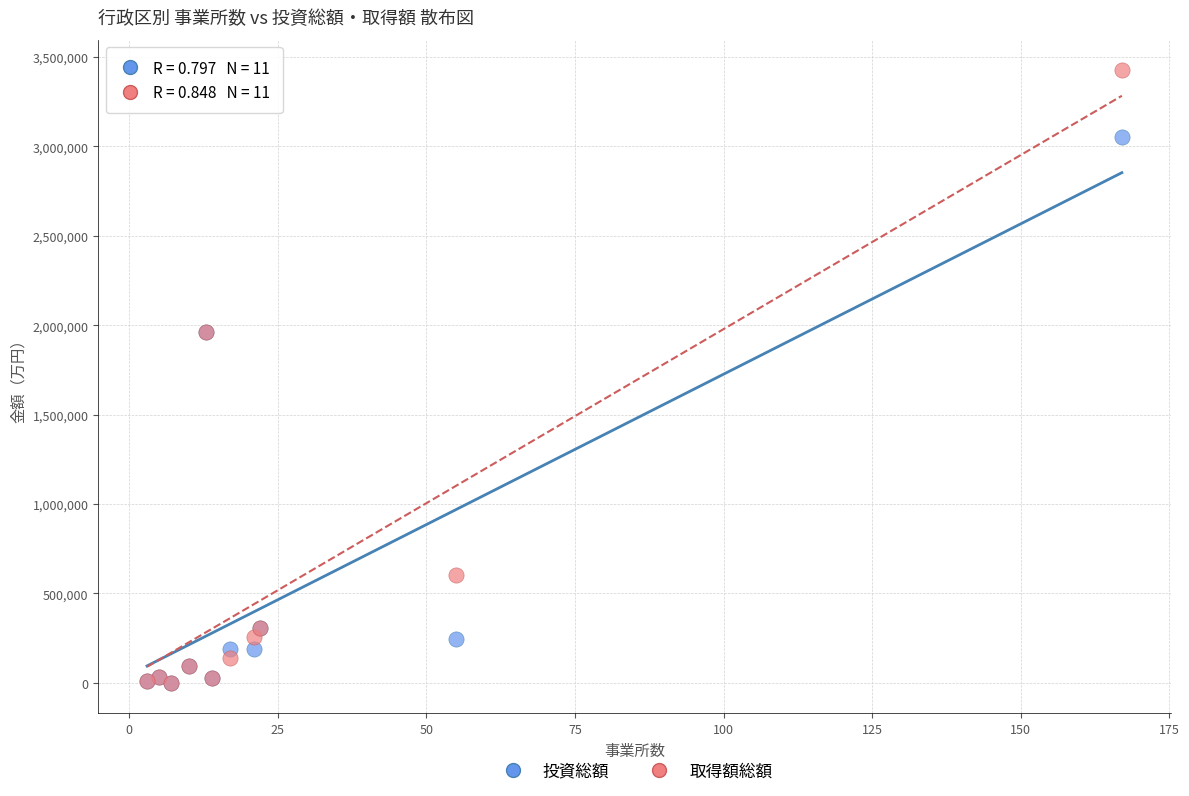

Which series contains the highest Y value?

取得額総額